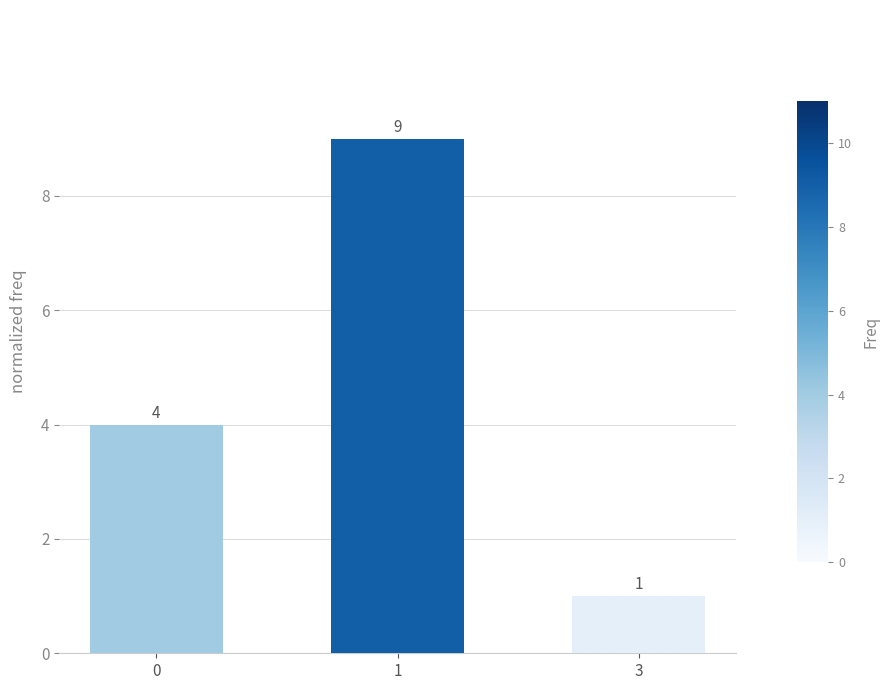

Count the values in the range 1 to 9.

3